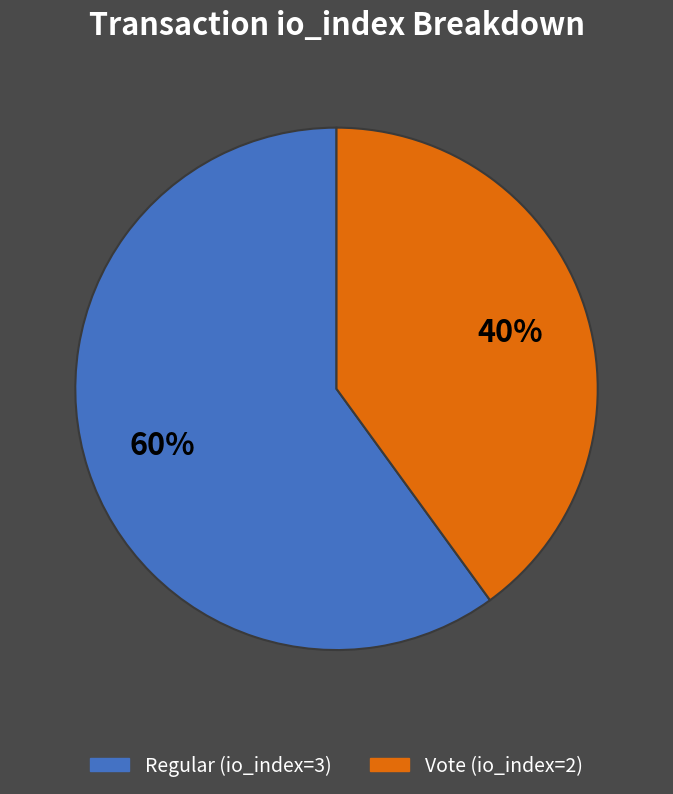

To the nearest percent, what is the difference between the largest and smallest slice percentages?

20%